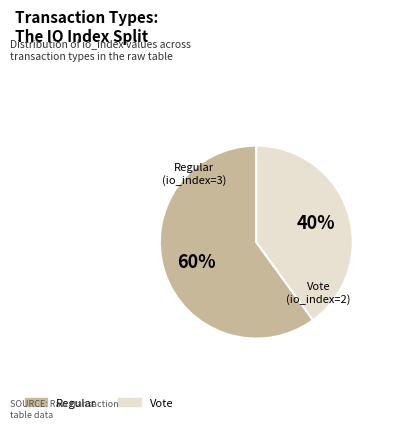

Do Regular and Vote together represent more than half of the pie?

Yes